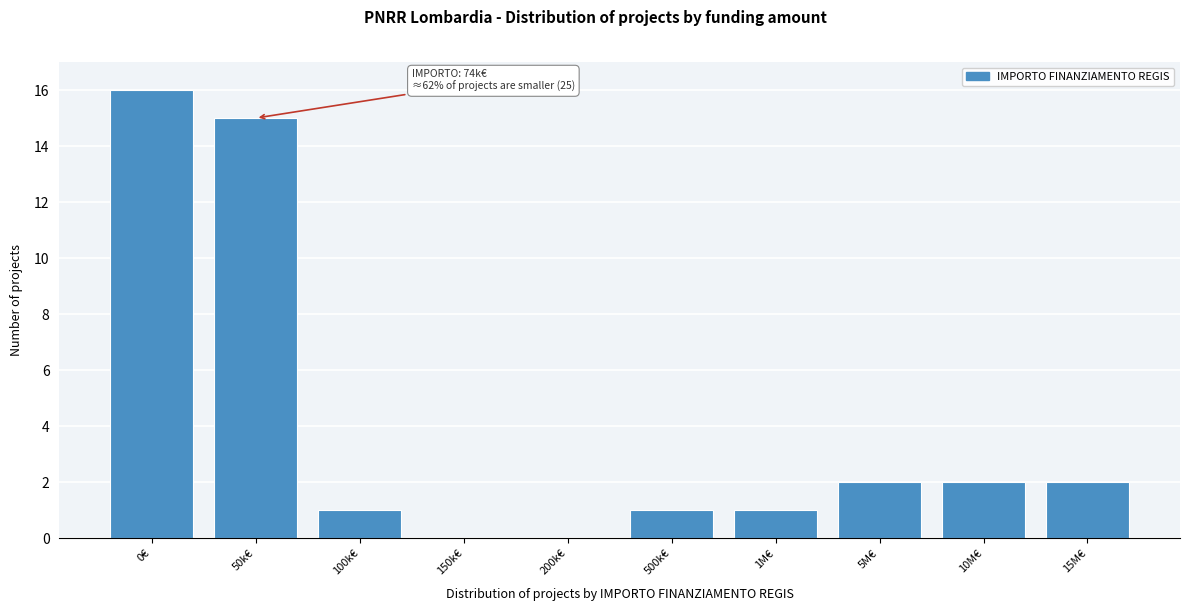

Reading left to right, extract all data points from this chart.

0€=16	50k€=15	100k€=1	150k€=0	200k€=0	500k€=1	1M€=1	5M€=2	10M€=2	15M€=2